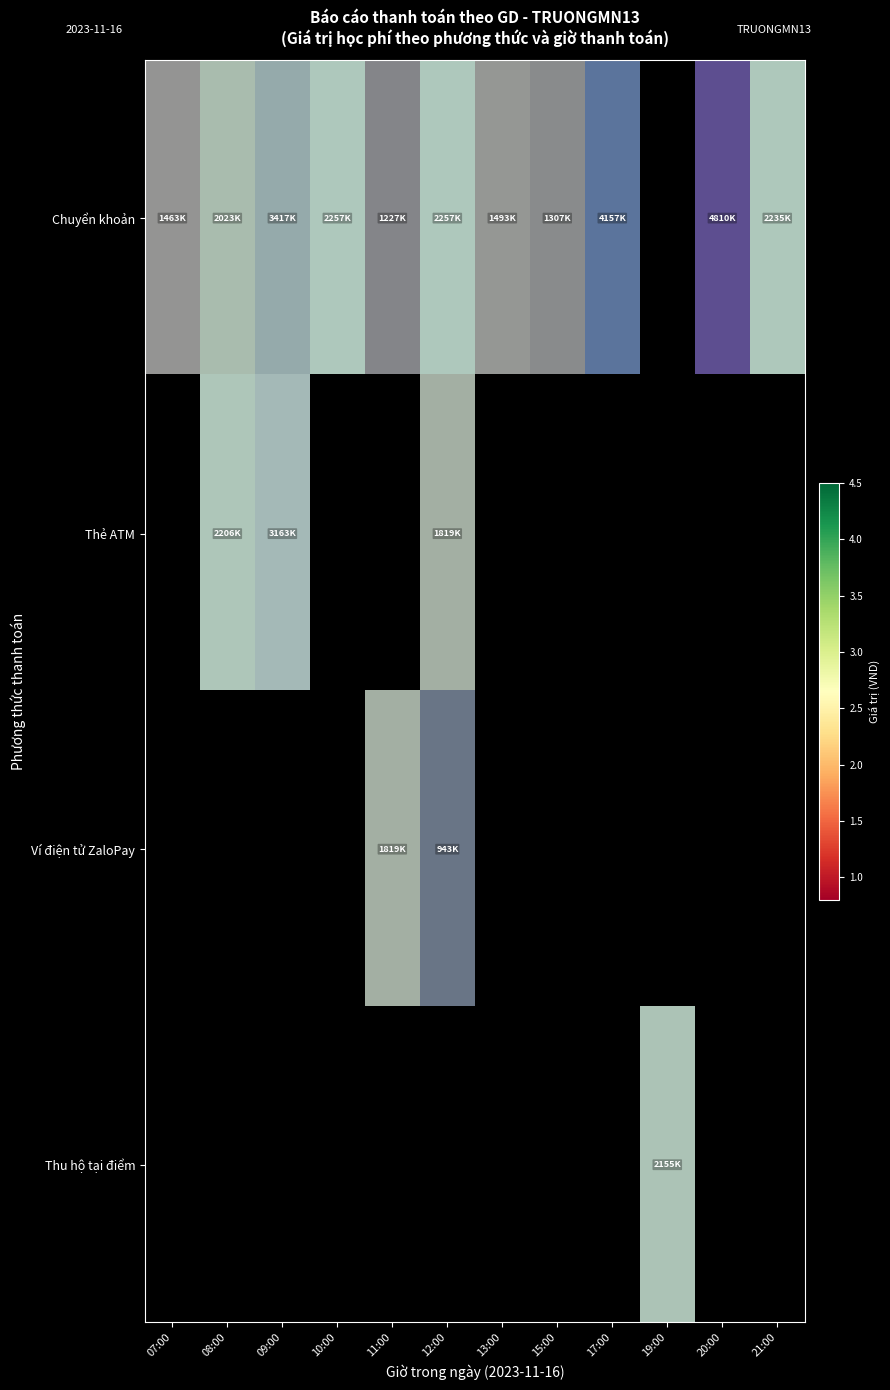

How many values in Ví điện tử ZaloPay are above zero?

2